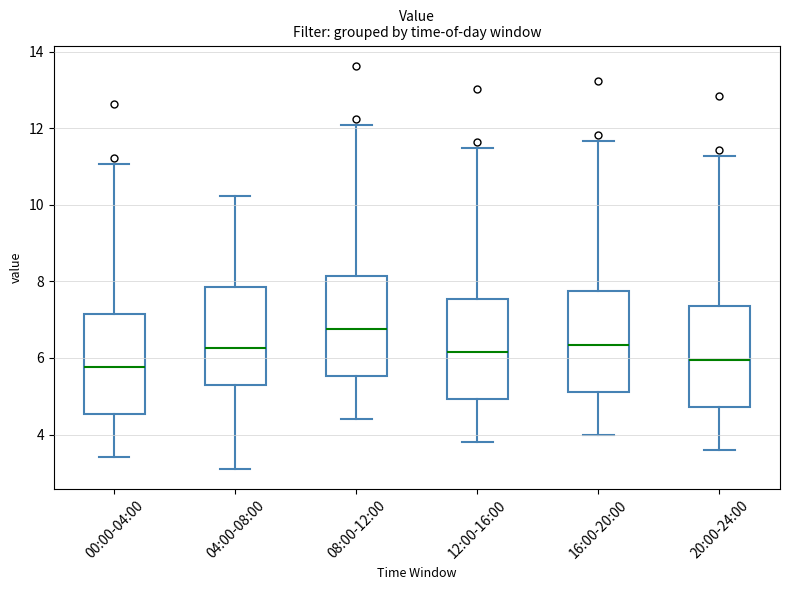

Which box's median line is the highest?

08:00-12:00